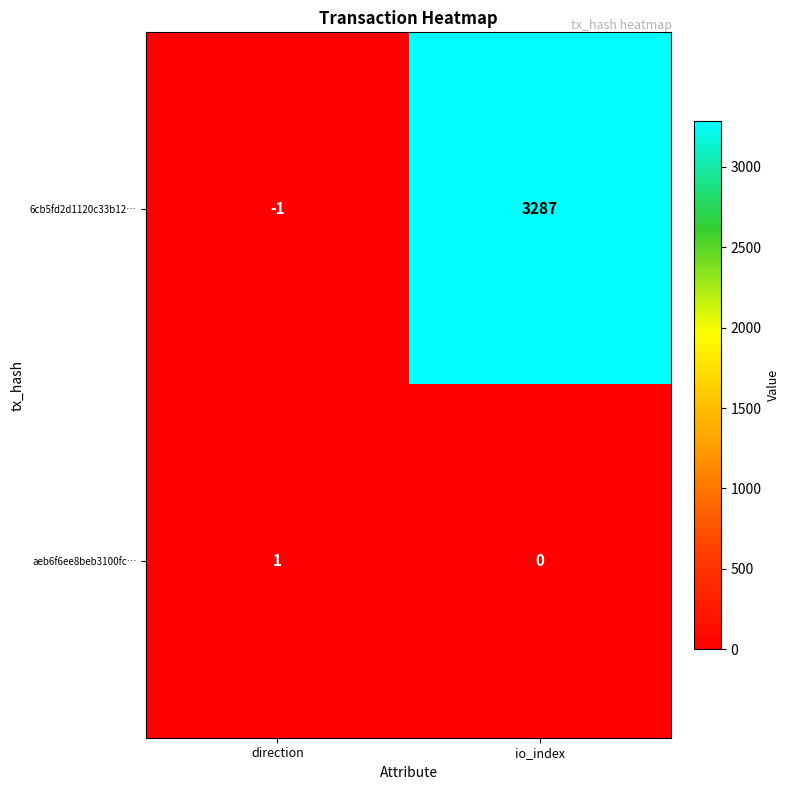

At which category does the chart reach its minimum across all series?

direction